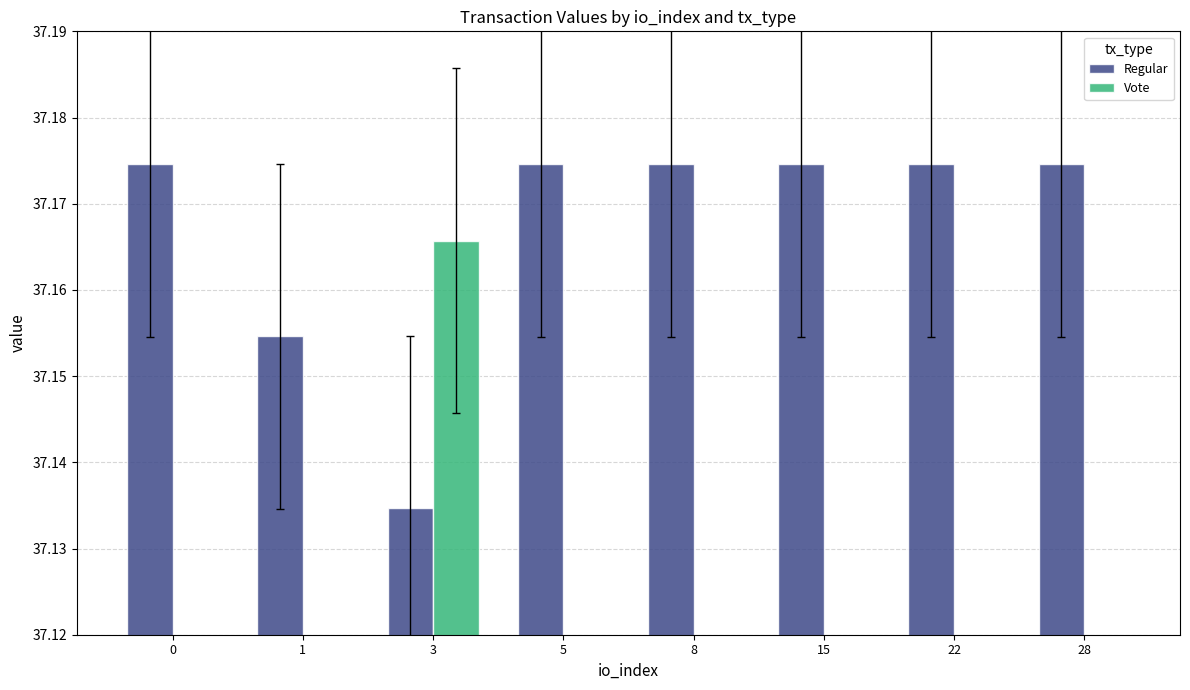

Which series has the largest total across all categories?

Regular